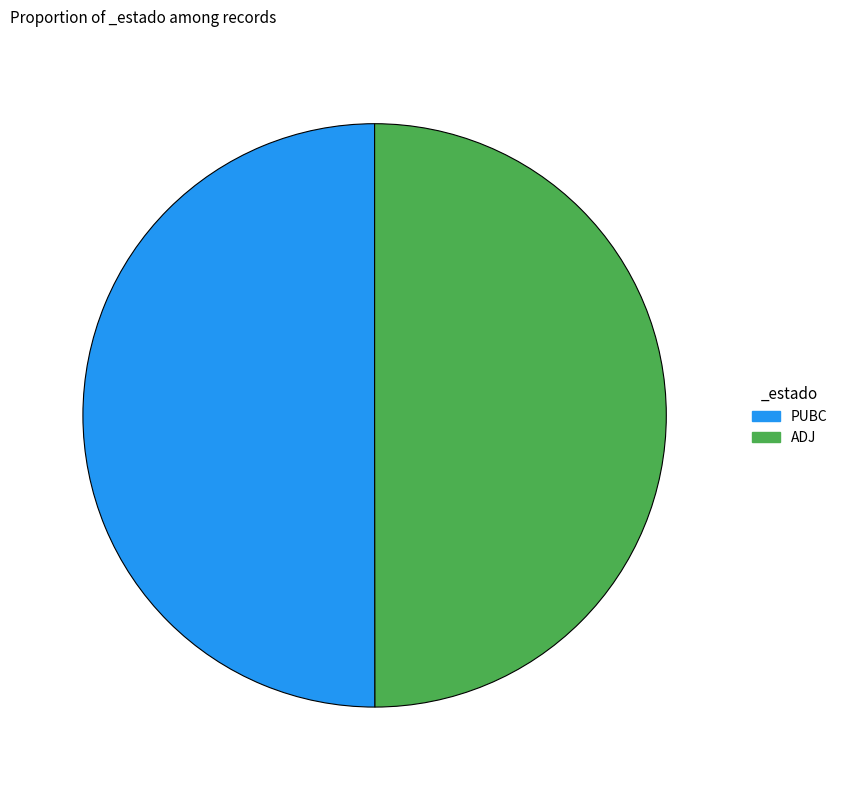

Is it true that ADJ is 37% of the pie?

False